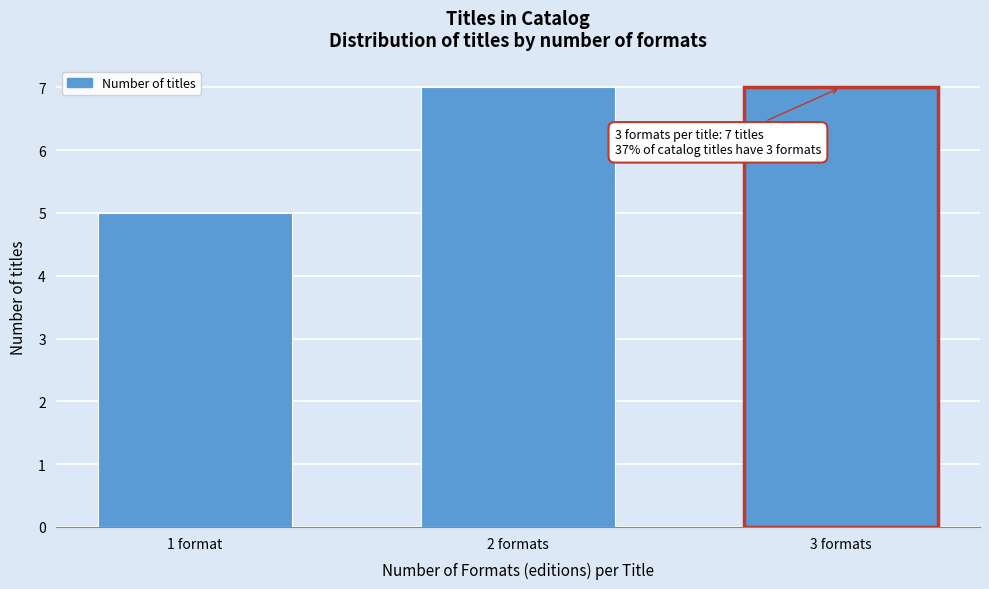

Reading left to right, list all the values displayed in this chart.

5	7	7